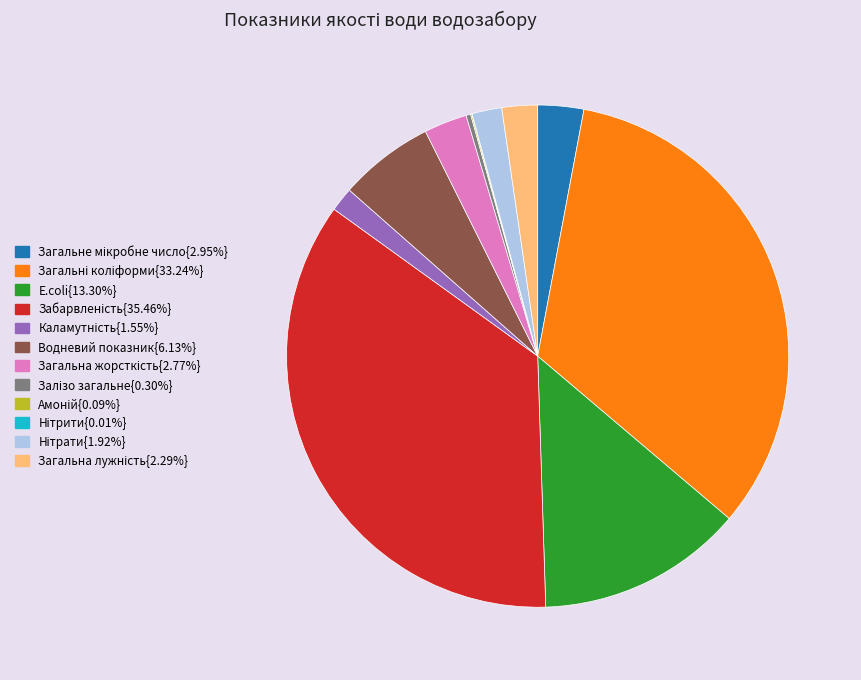

Is there a majority slice in this chart?

No